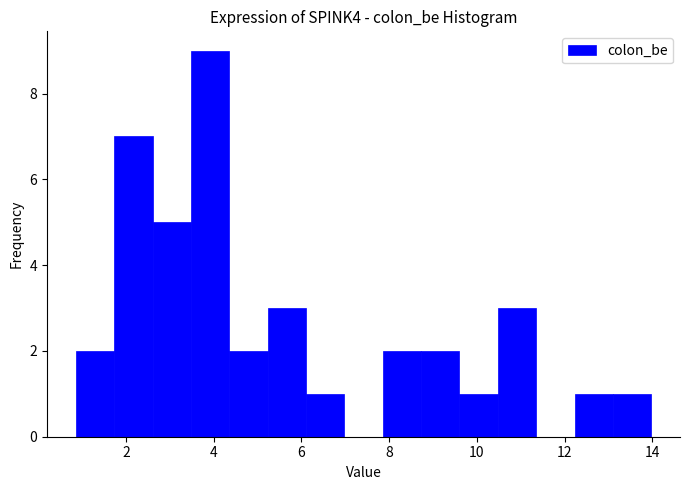

Reading left to right, transcribe this chart: for each bar, give the range it covers on the x-axis and its height. Neither the bar edges nor the heights are printed on the chart, so give them approximately, as read against the axes.

0.8 to 1.8: 2
1.8 to 2.6: 7
2.6 to 3.4: 5
3.4 to 4.4: 9
4.4 to 5.2: 2
5.2 to 6.2: 3
6.2 to 7.0: 1
7.0 to 7.8: 0
7.8 to 8.8: 2
8.8 to 9.6: 2
9.6 to 10.4: 1
10.4 to 11.4: 3
11.4 to 12.2: 0
12.2 to 13.2: 1
13.2 to 14.0: 1